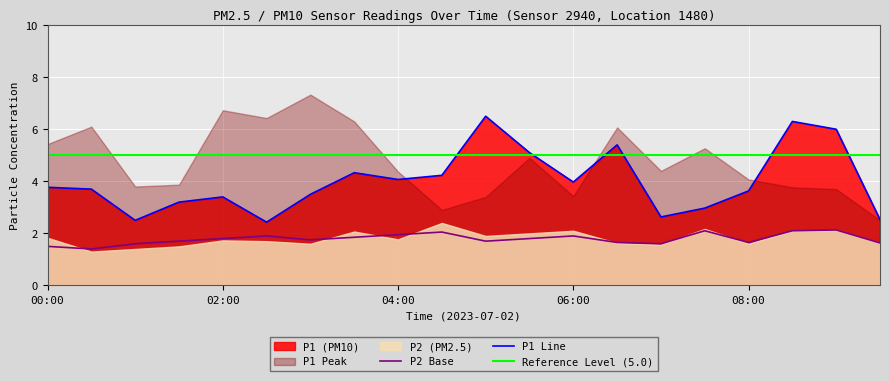

At which label does P1 reach its minimum?

02:30